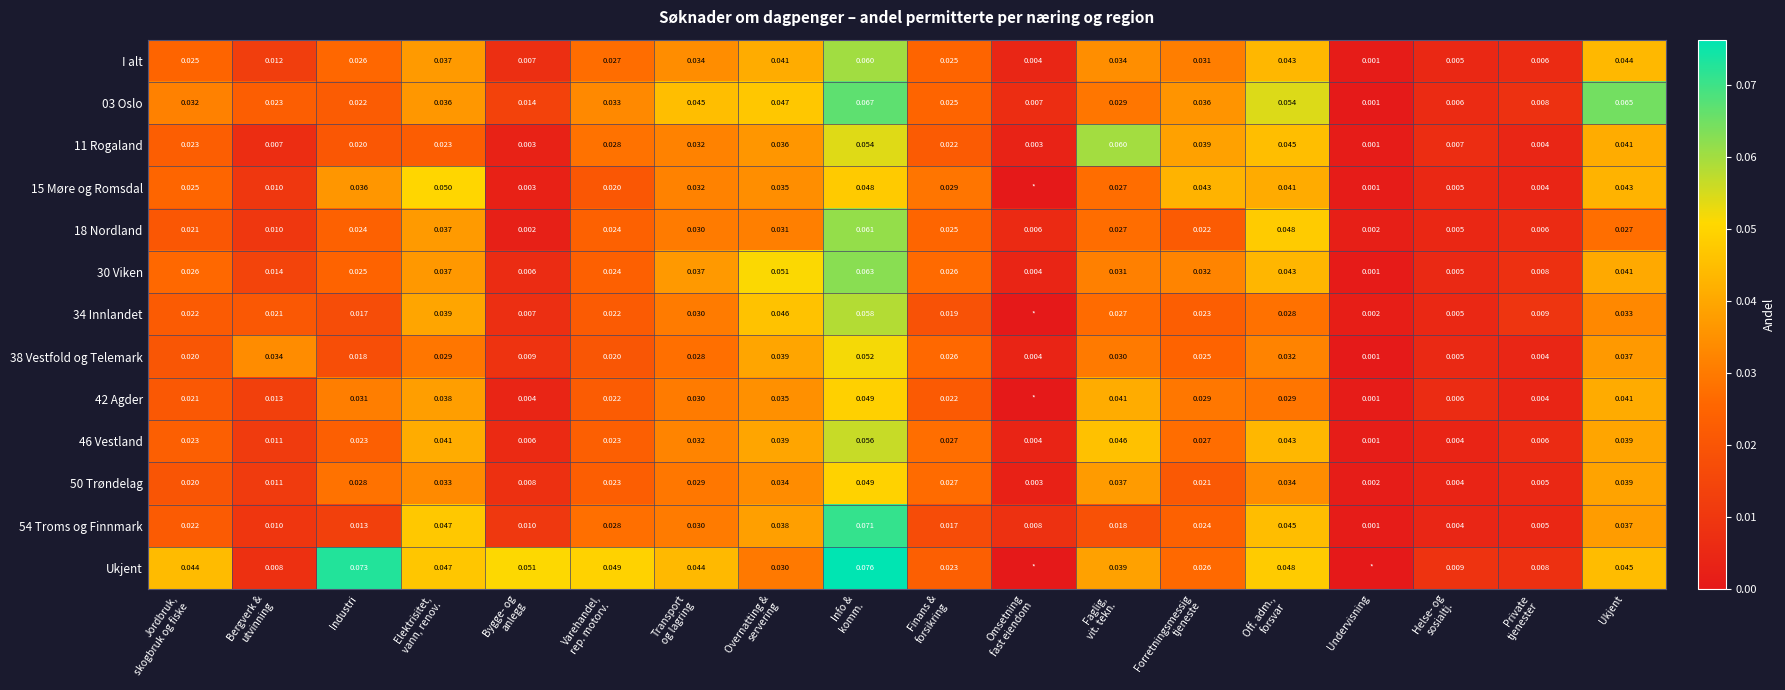

Where is 50 Trøndelag nearest to the value 0?

Undervisning